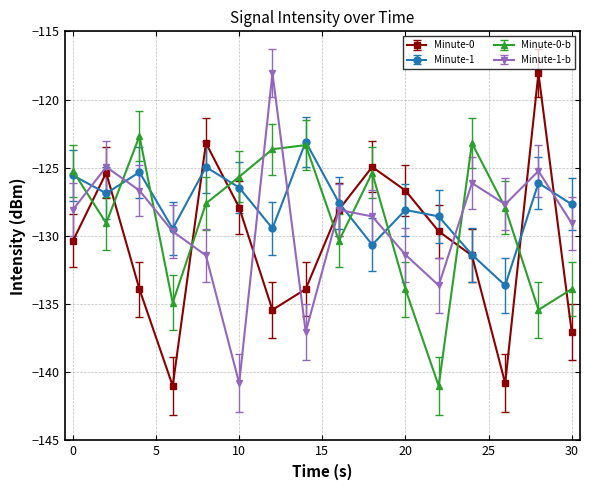

Does the chart have visible grid lines?

Yes